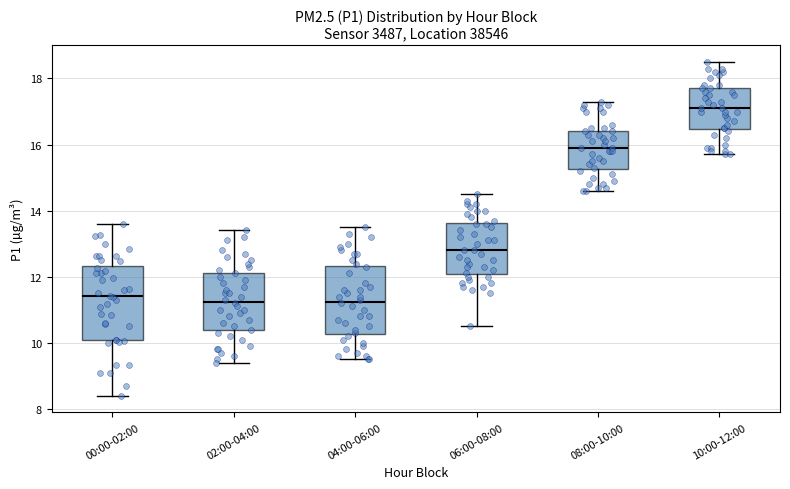

Reading left to right, transcribe this box plot: for each box, give where its median line is, the range the box spans, and where its two whiskers end, as read against the y-axis. The values are not printed on the chart, so give them approximately, as read against the axis.

00:00-02:00: median 11.4, box 10.2 to 12.4, whiskers 8.4 to 13.6
02:00-04:00: median 11.2, box 10.4 to 12.2, whiskers 9.4 to 13.4
04:00-06:00: median 11.2, box 10.2 to 12.4, whiskers 9.6 to 13.6
06:00-08:00: median 12.8, box 12.0 to 13.6, whiskers 10.6 to 14.6
08:00-10:00: median 16.0, box 15.2 to 16.4, whiskers 14.6 to 17.4
10:00-12:00: median 17.2, box 16.4 to 17.8, whiskers 15.8 to 18.6